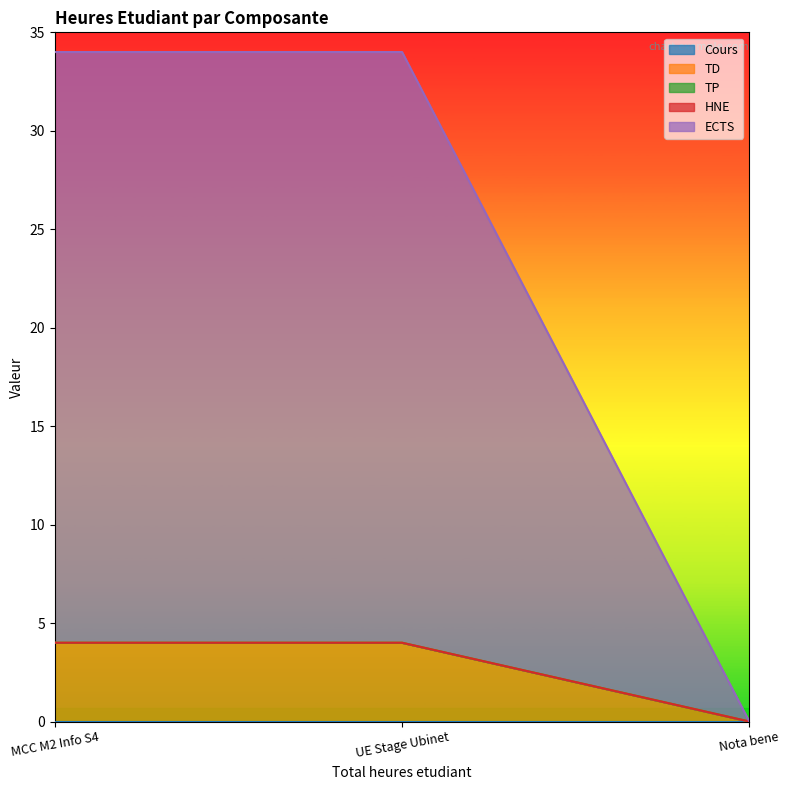

Reading left to right, what are all the values shown in this chart?

Cours: MCC M2 Info S4=0	UE Stage Ubinet=0	Nota bene=0
TD: MCC M2 Info S4=4	UE Stage Ubinet=4	Nota bene=0
TP: MCC M2 Info S4=0	UE Stage Ubinet=0	Nota bene=0
HNE: MCC M2 Info S4=0	UE Stage Ubinet=0	Nota bene=0
ECTS: MCC M2 Info S4=30	UE Stage Ubinet=30	Nota bene=0